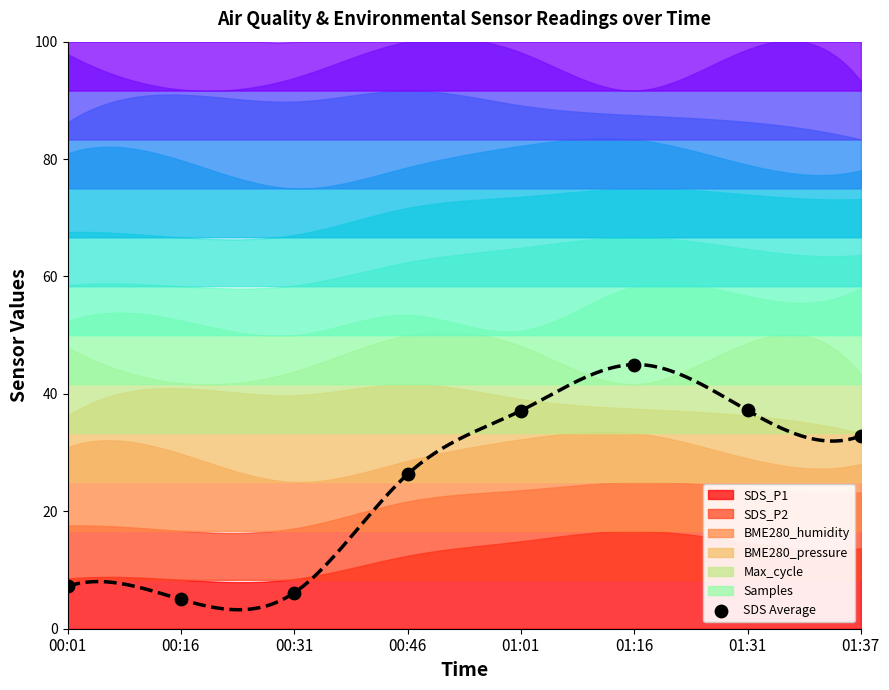

What is the range of Y values (max minus min)?

40.0